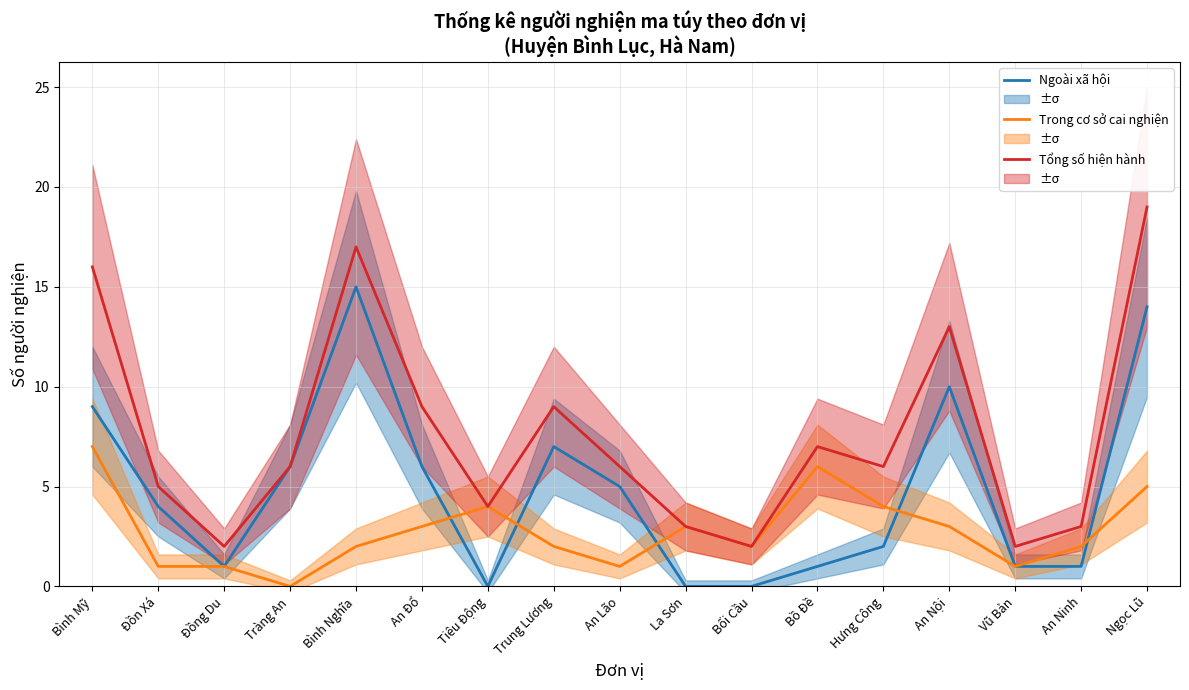

Reading right to left, what are all the values shown in this chart?

Ngoài xã hội: 14	1	1	10	2	1	0	0	5	7	0	6	15	6	1	4	9
Trong cơ sở cai nghiện: 5	2	1	3	4	6	2	3	1	2	4	3	2	0	1	1	7
Tổng số hiện hành: 19	3	2	13	6	7	2	3	6	9	4	9	17	6	2	5	16